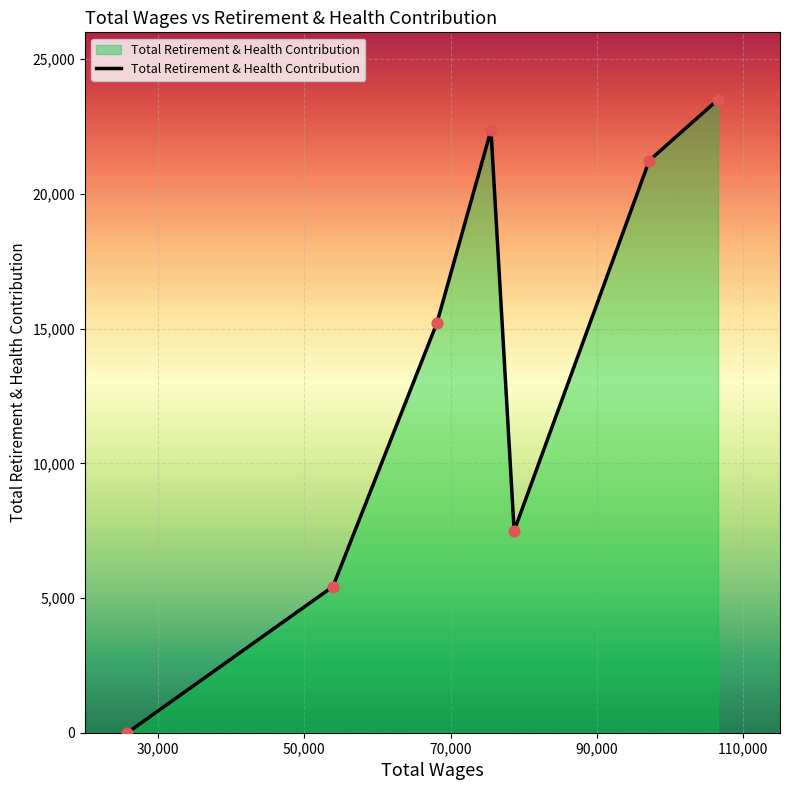

What is the greatest value displayed?

23506